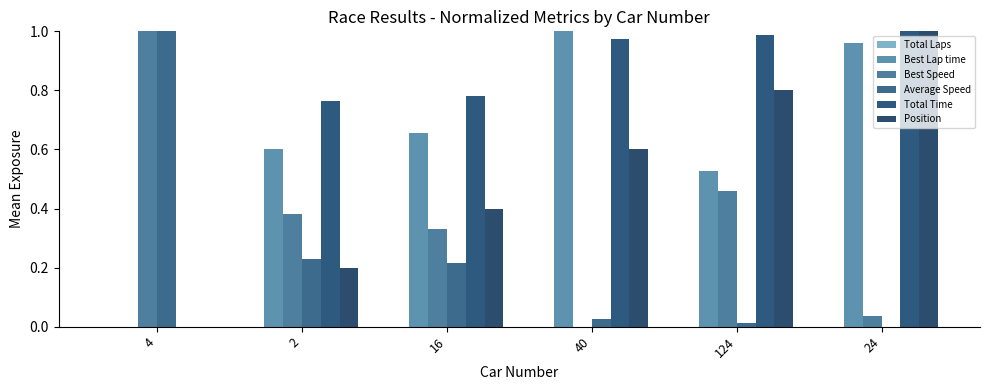

Are the bars grouped side by side (vs. stacked)?

Yes